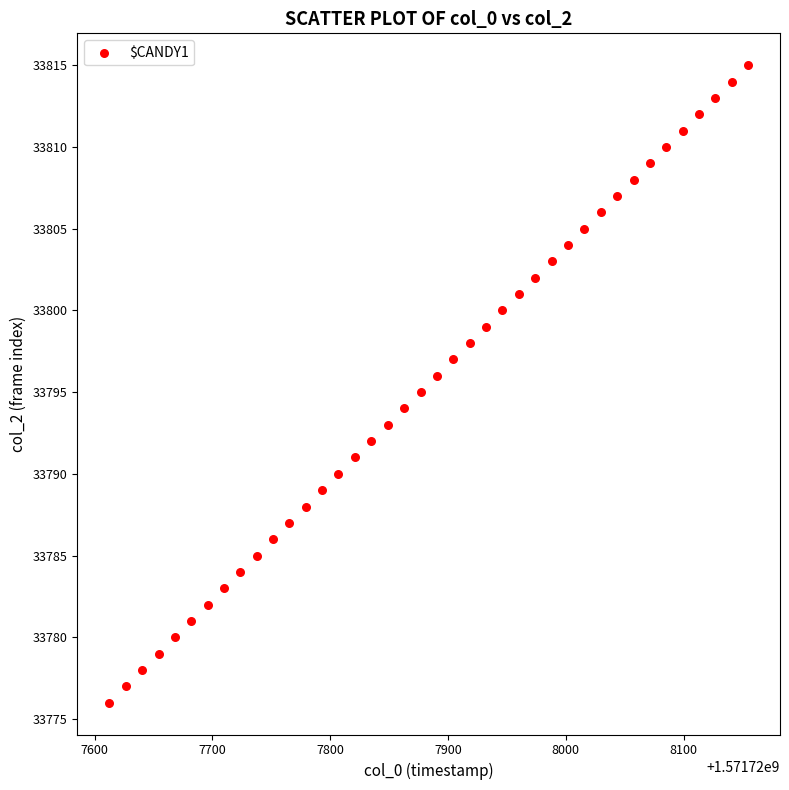

What is the range of Y values (max minus min)?

39